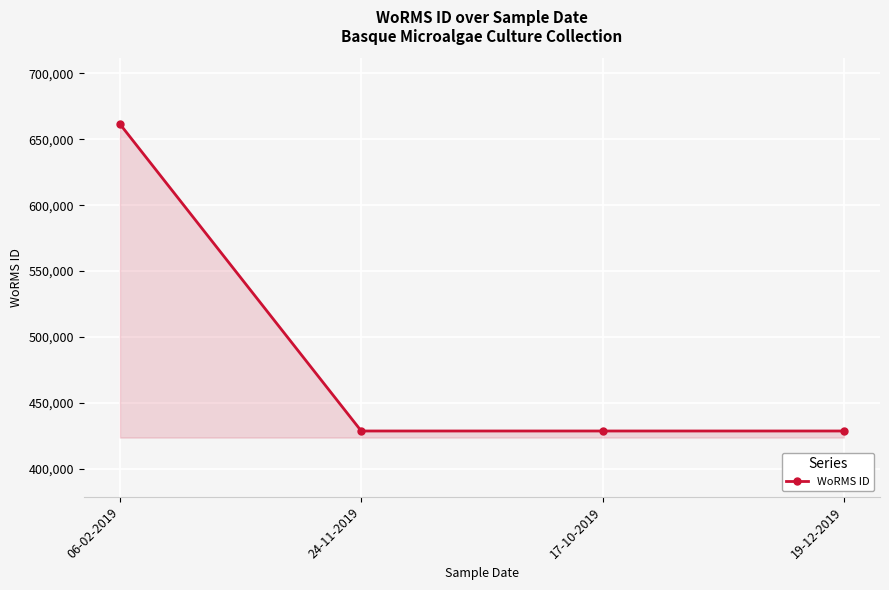

What is the minimum value shown in the chart?

428522